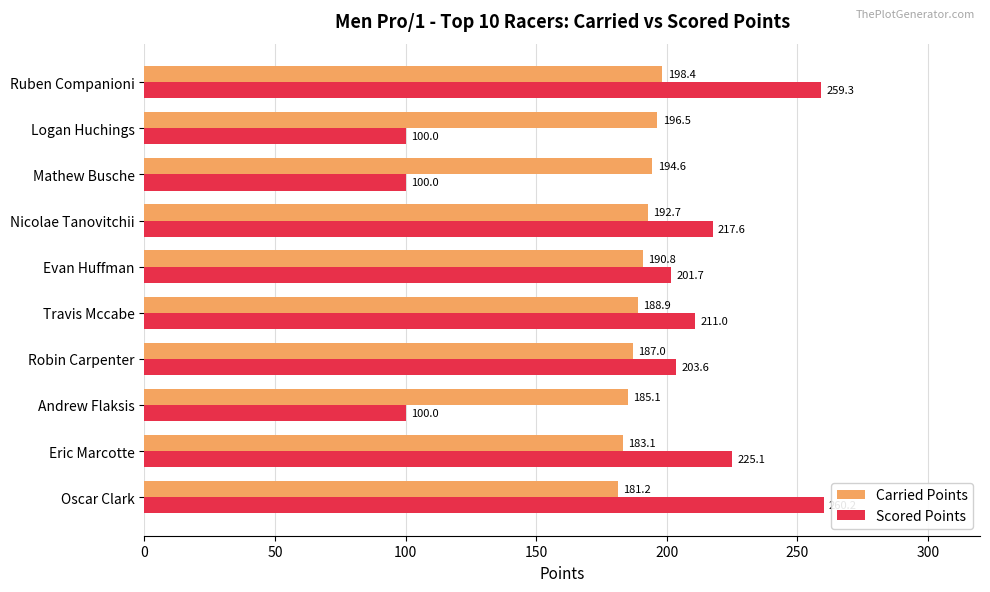

What is the sum of the Scored Points values at Oscar Clark and Andrew Flaksis?

360.2